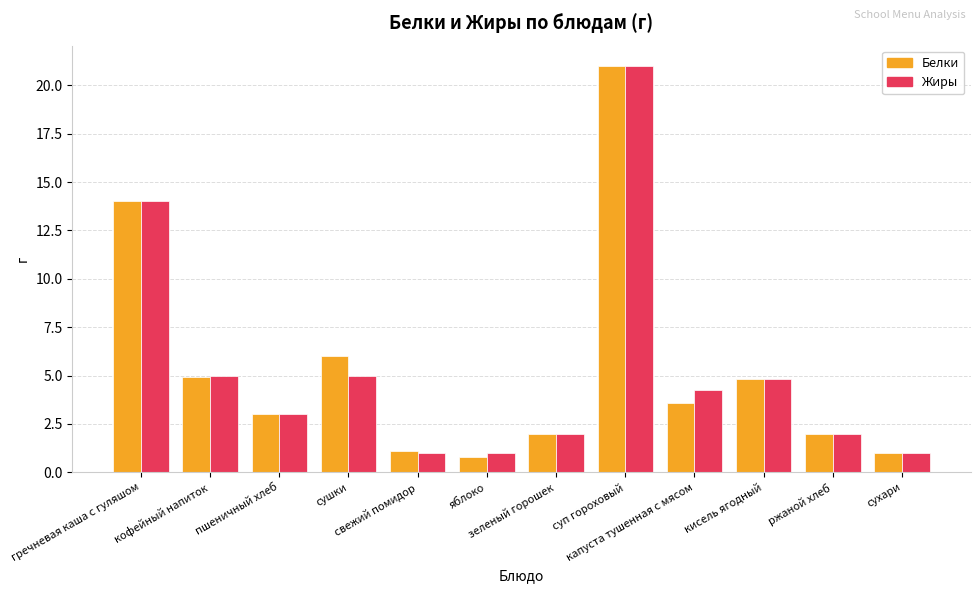

What is the greatest value displayed?

21.0